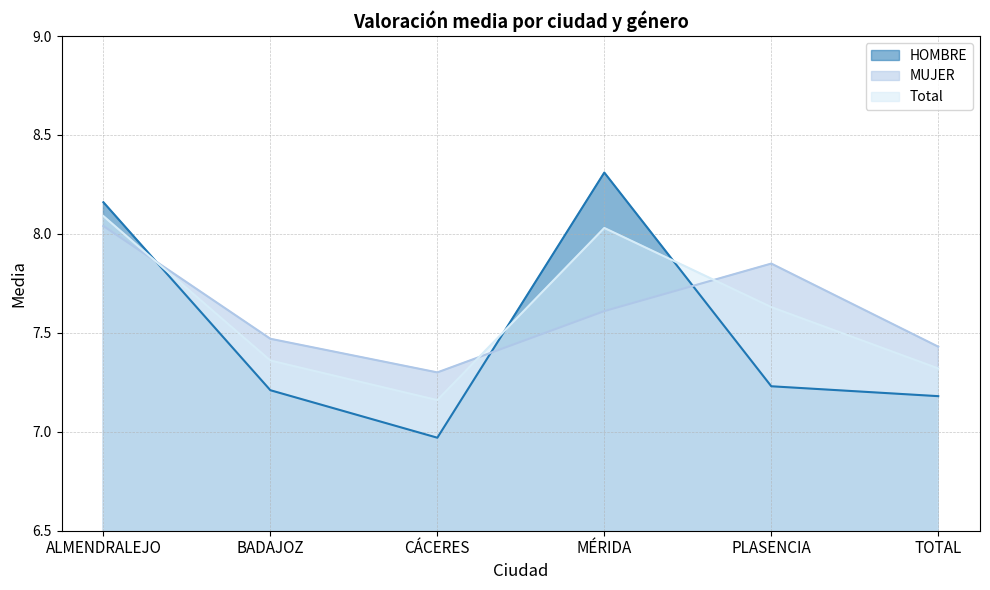

Which series changed the most between ALMENDRALEJO and MÉRIDA?

MUJER